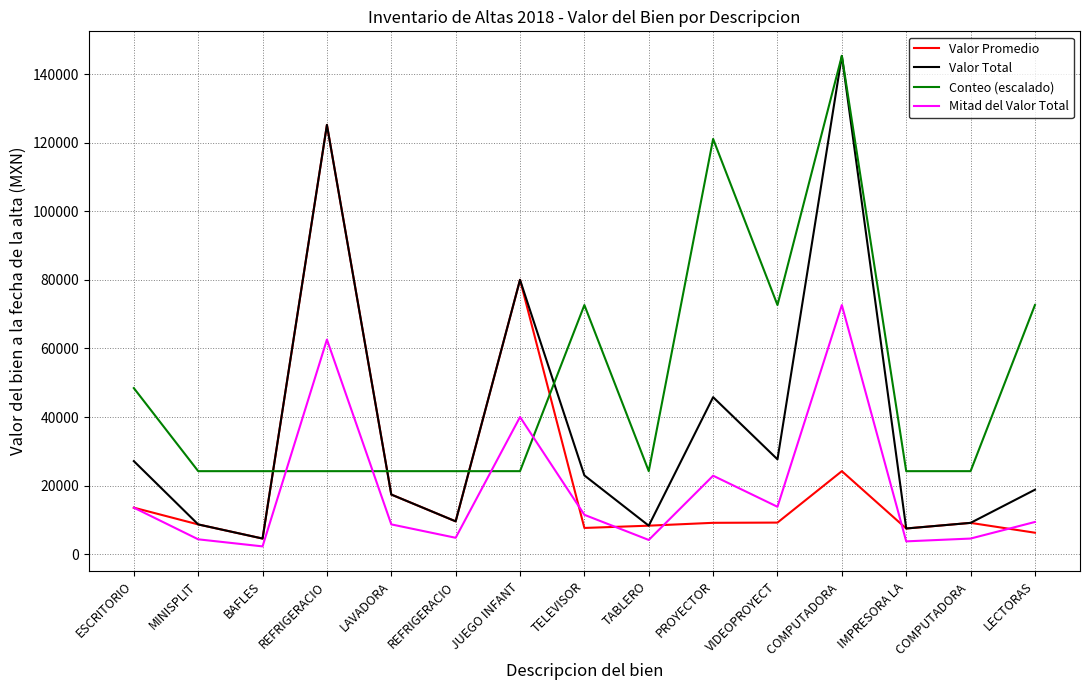

Is this an area chart (filled region under the line)?

No